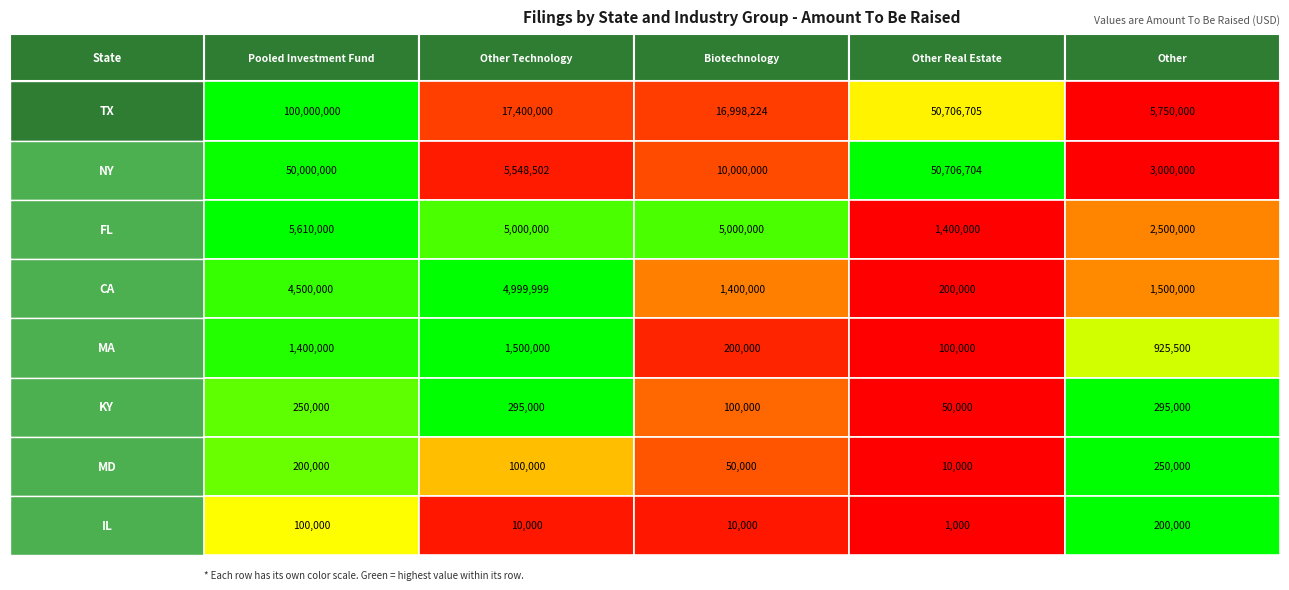

Which has a higher value, TX or FL?

TX